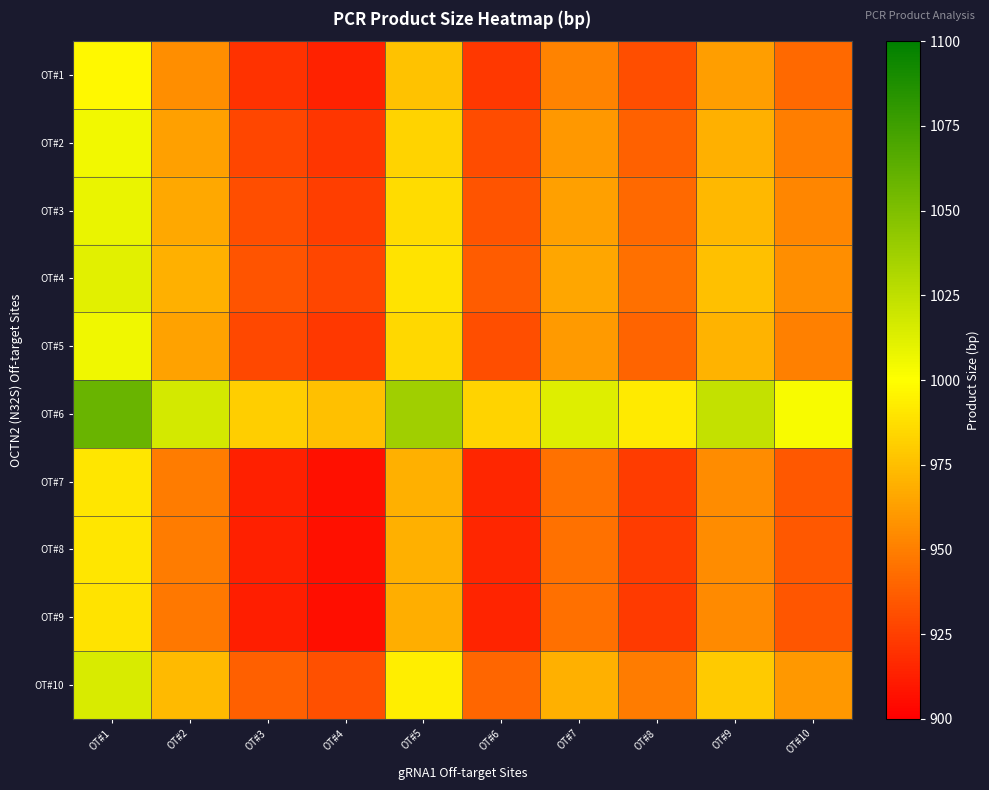

Count the number of categories in the chart.

10